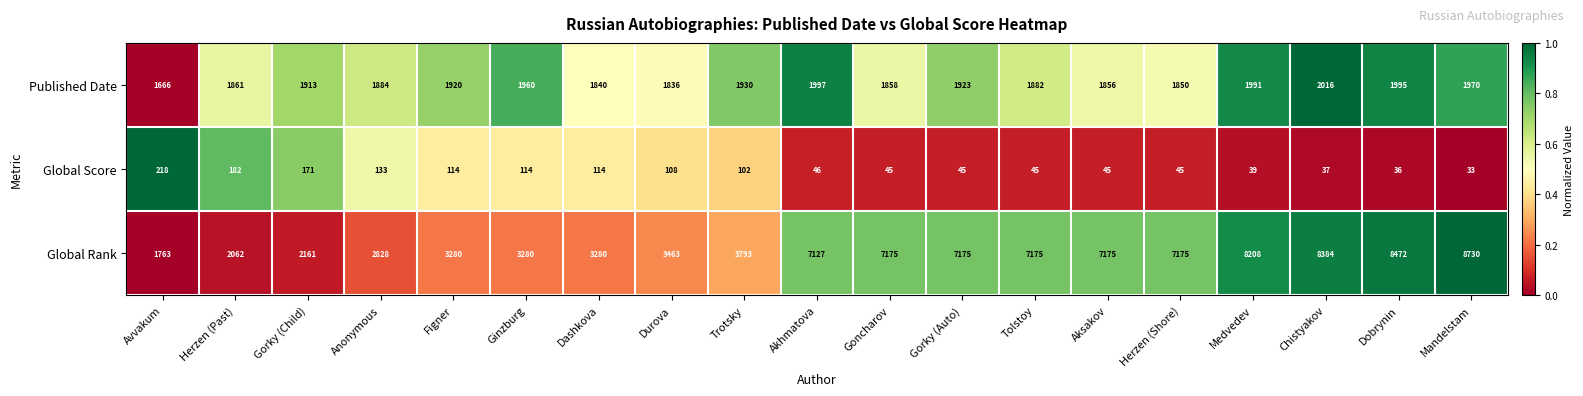

At Anonymous, list the series in order from smallest to largest.

Global Score, Published Date, Global Rank